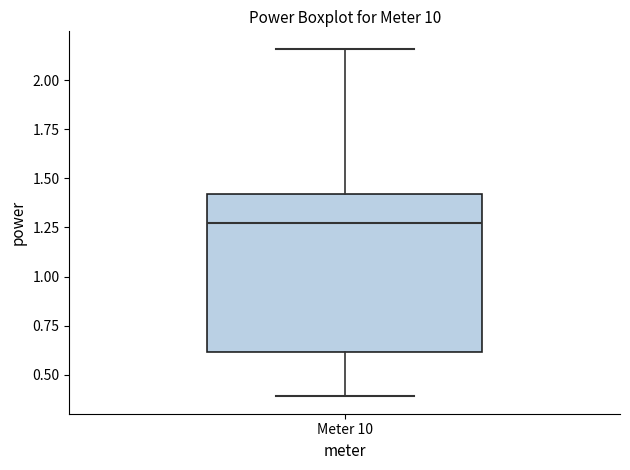

Where is the lower edge of the box for Meter 10 on the y-axis? The values are not printed on the chart, so give them approximately, as read against the axis.

0.60